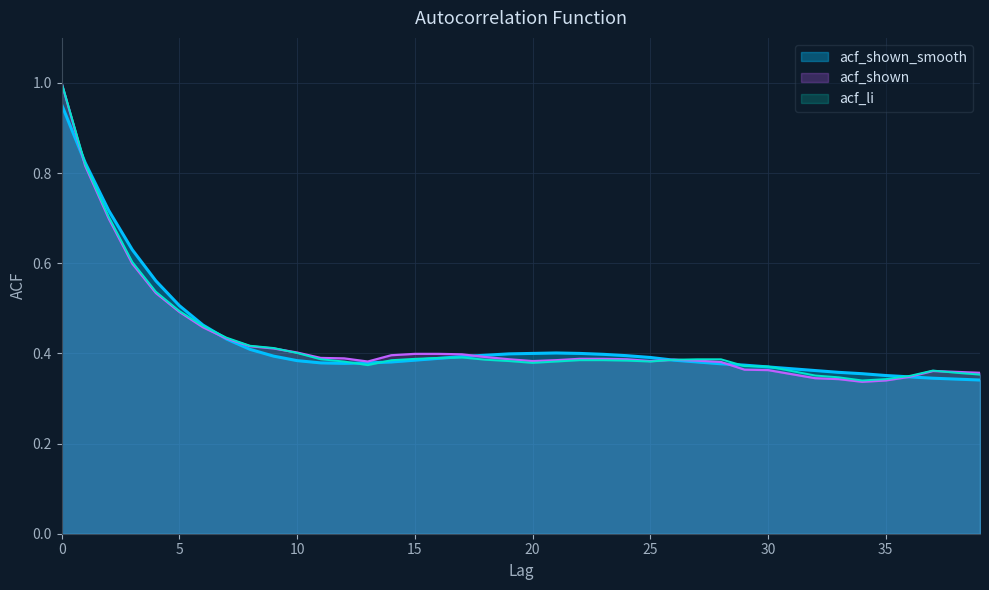

At which category does acf_shown reach its first local valley?

13